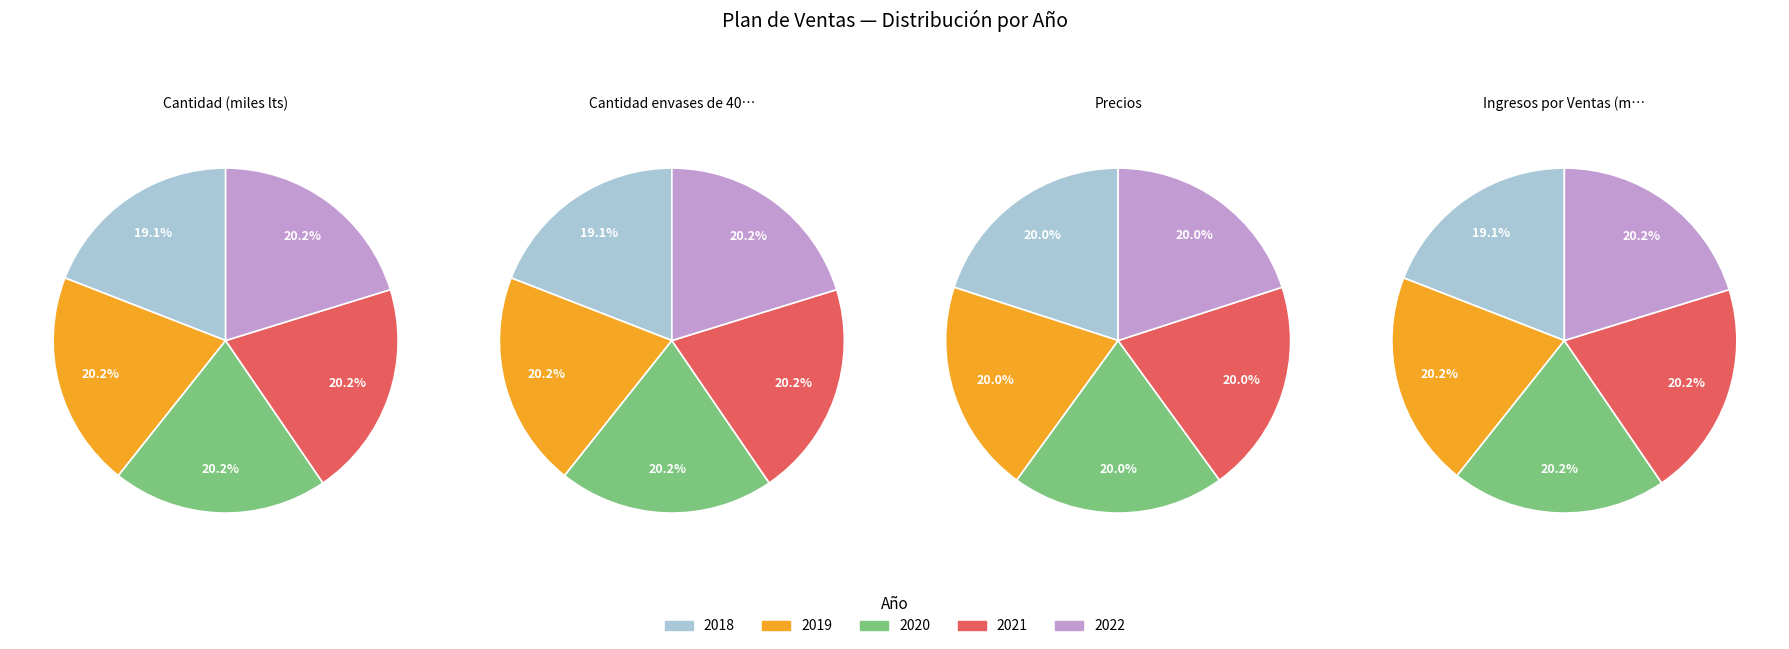

Does 2018 represent more than half of the total?

No